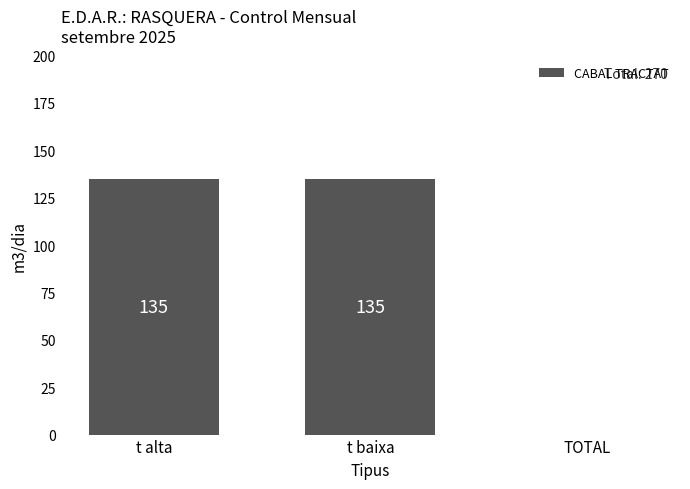

How many distinct data groups are displayed?

1